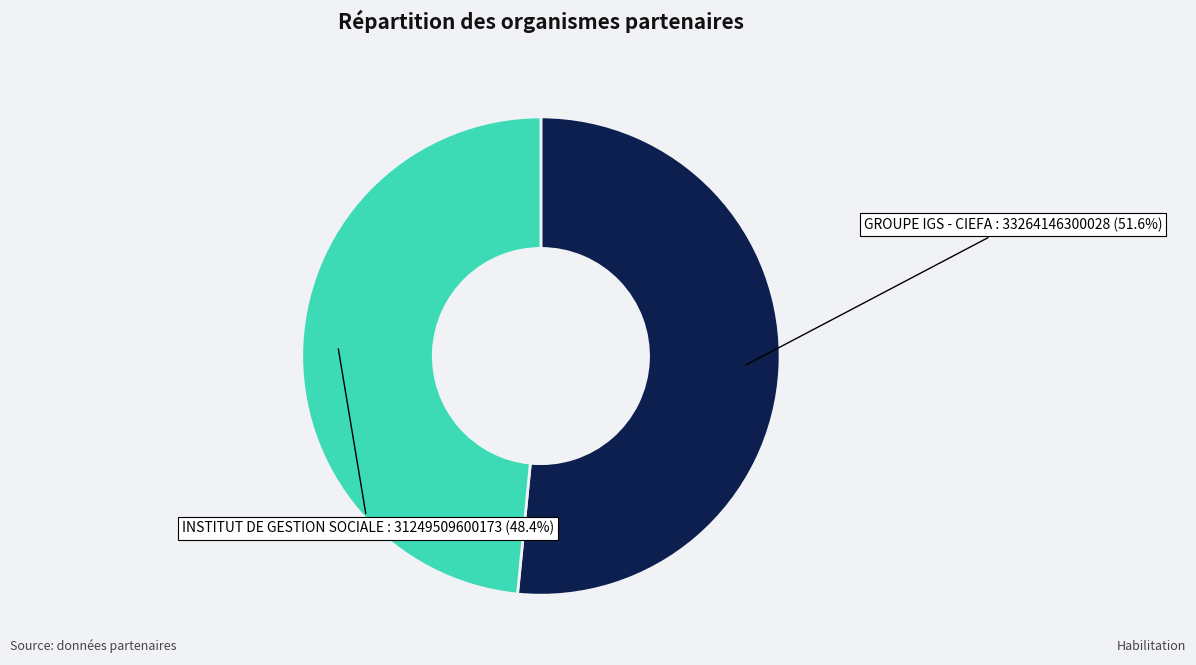

Is there a majority slice in this chart?

Yes